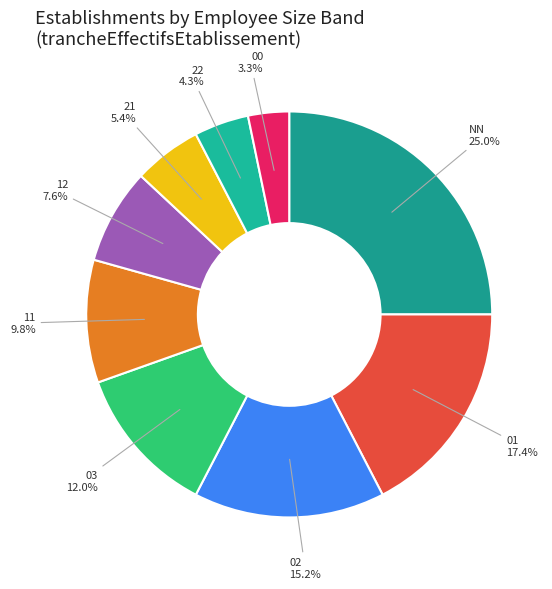

True or false: 03 accounts for 26% of the total.

False